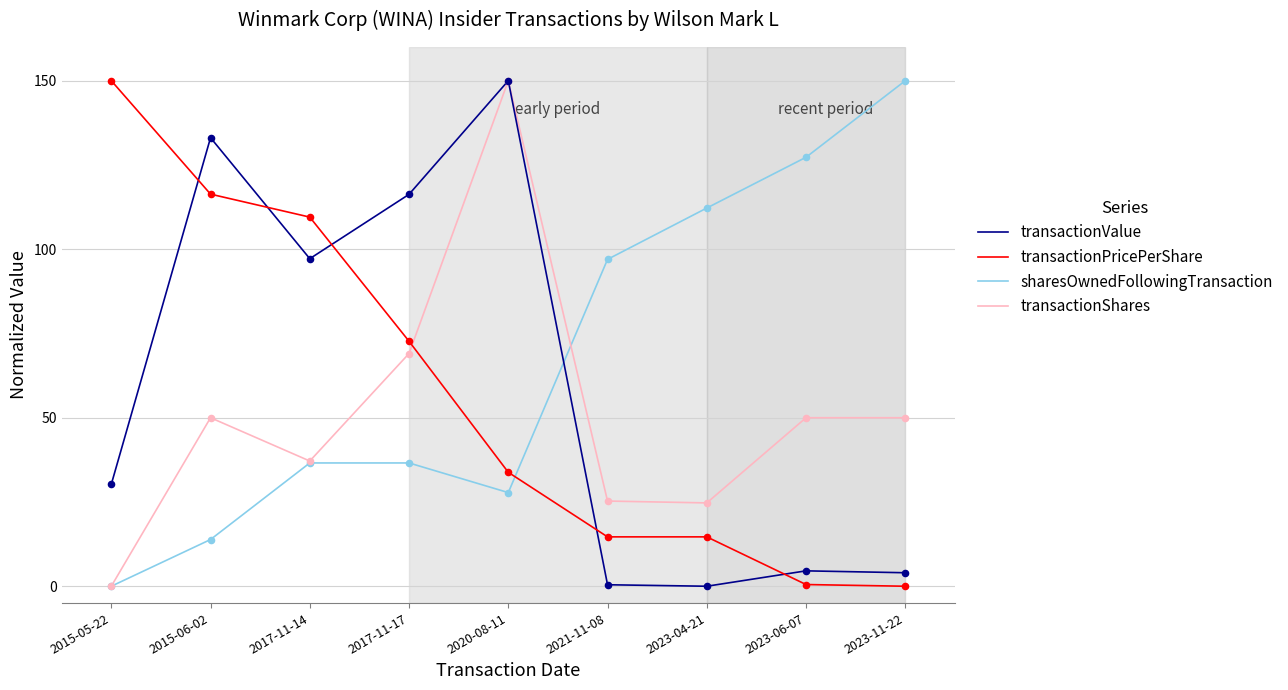

Which series has the largest total across all categories?

sharesOwnedFollowingTransaction